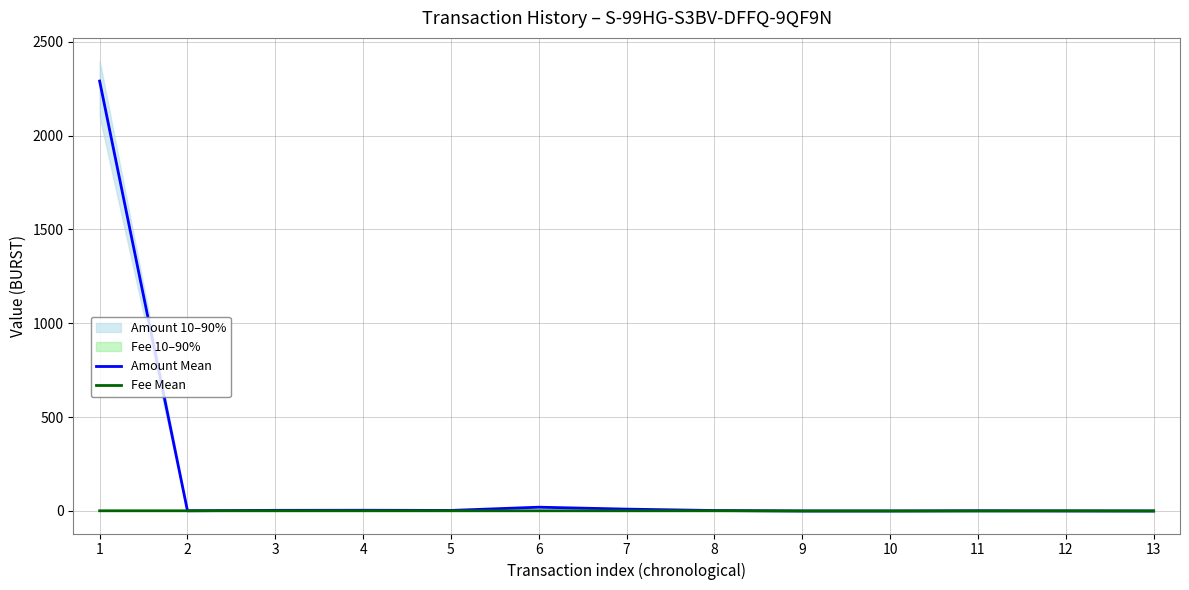

What is the difference between the maximum and minimum values in the Amount Mean series?

2290.0